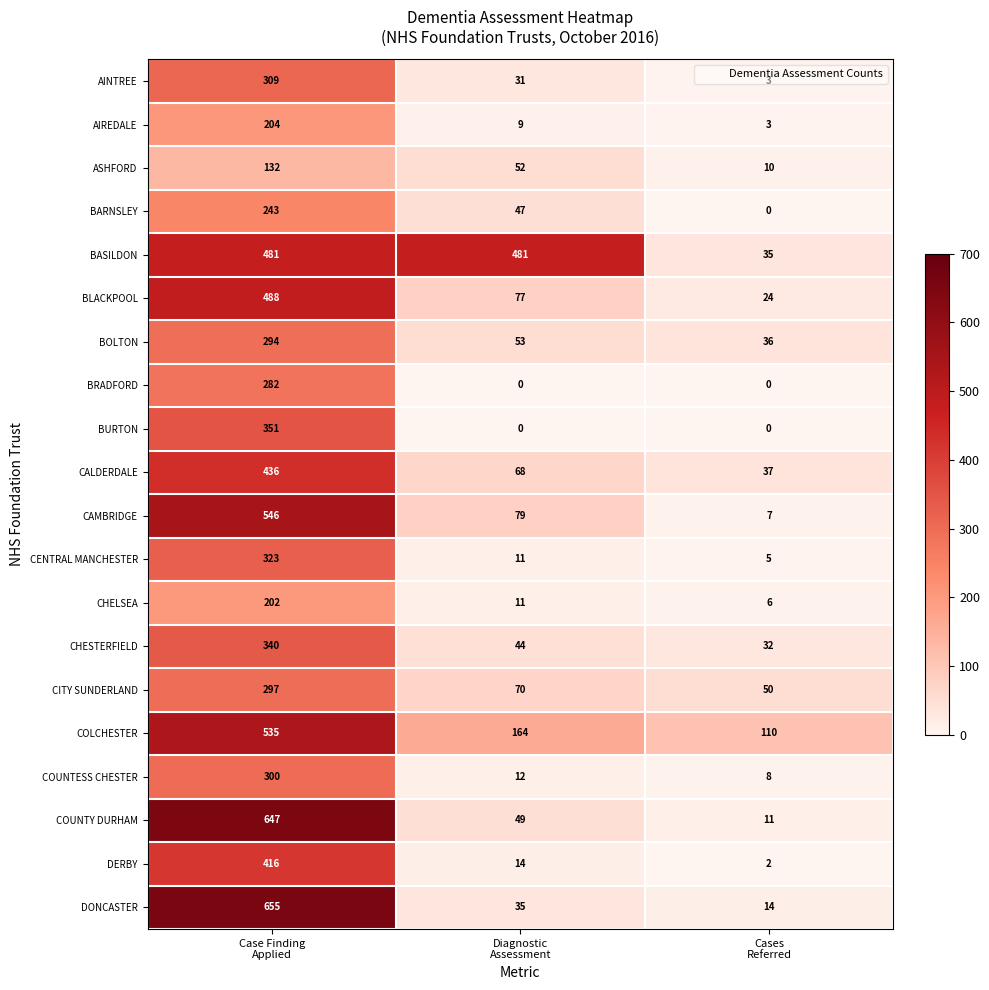

What is the maximum value for BRADFORD?

282